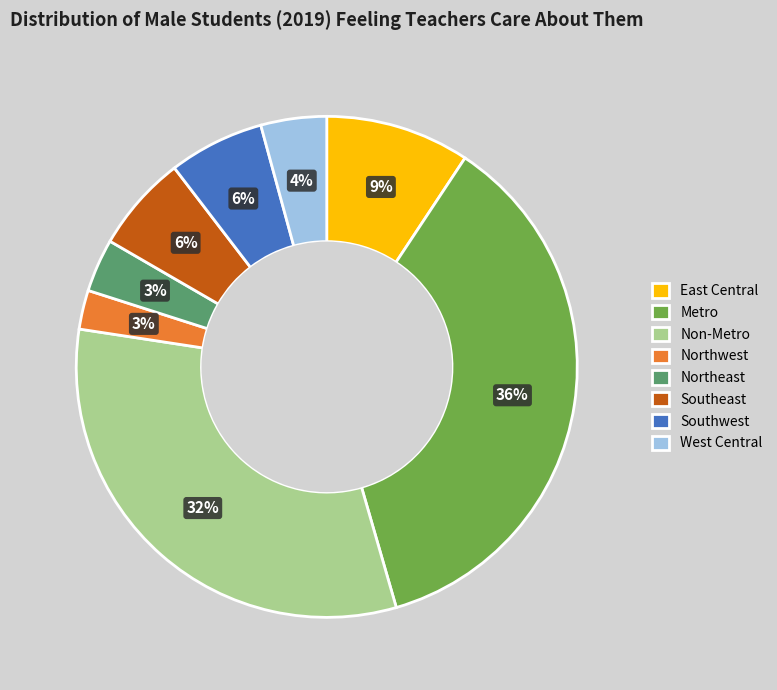

Is it true that Southeast is 17% of the pie?

False